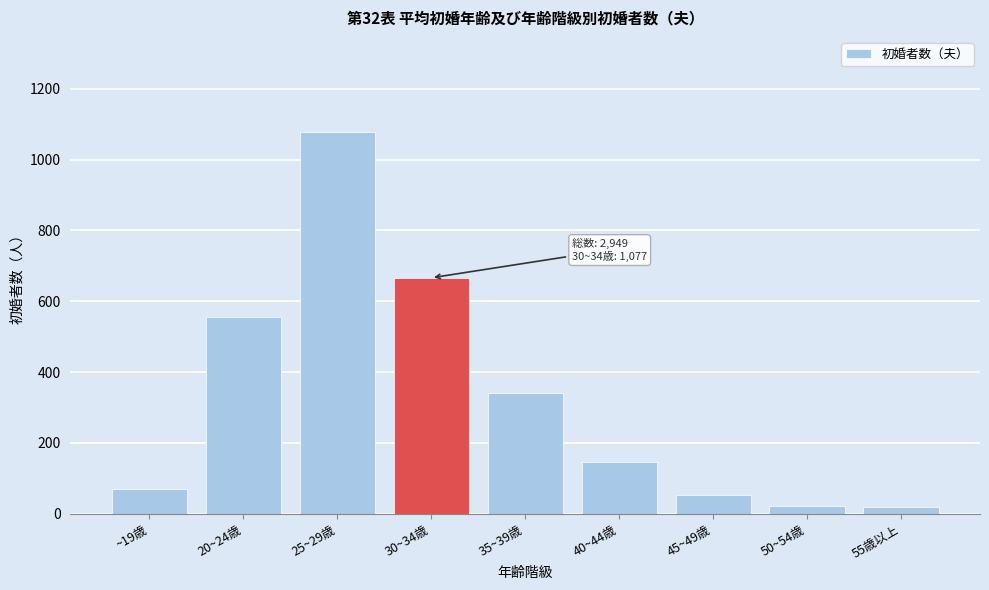

Is it true that the value at 40~44歳 is 147?

True